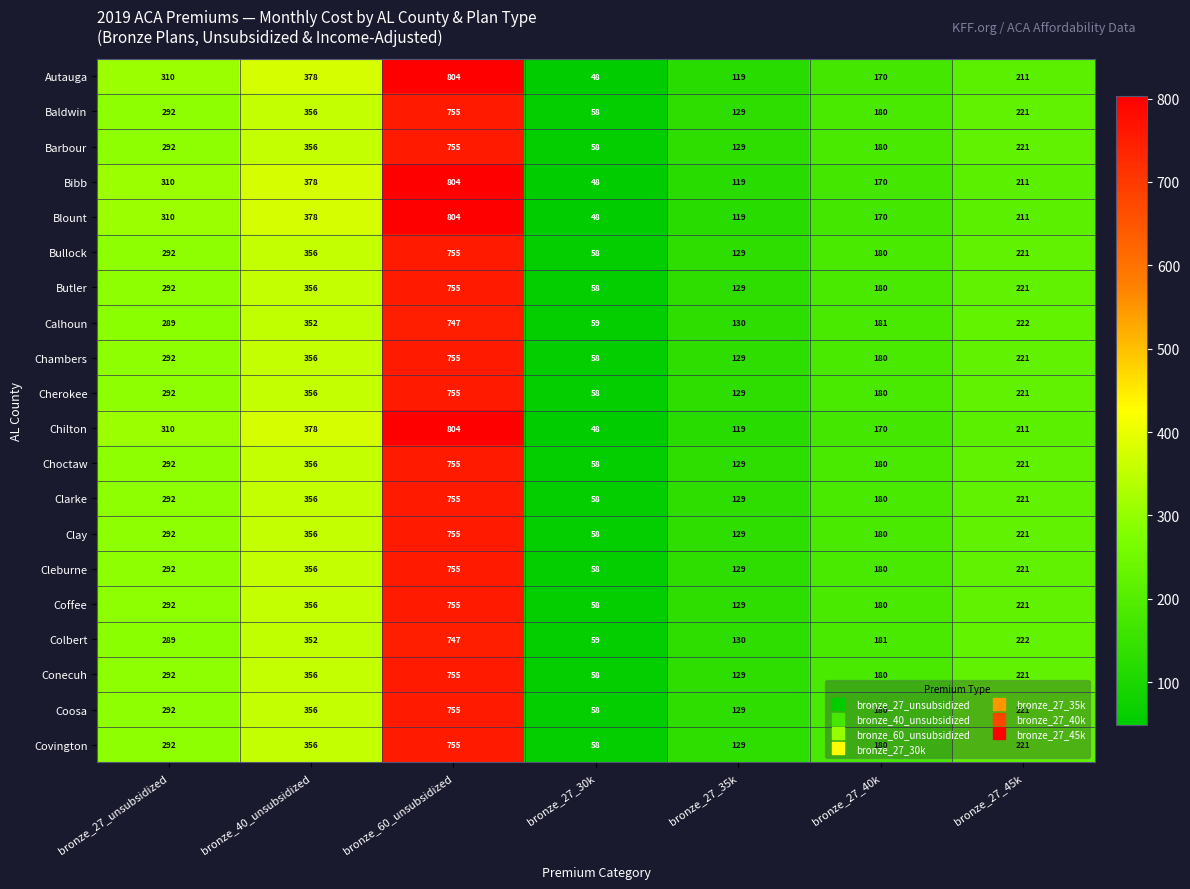

At which label does Autauga reach its peak?

bronze_60_unsubsidized